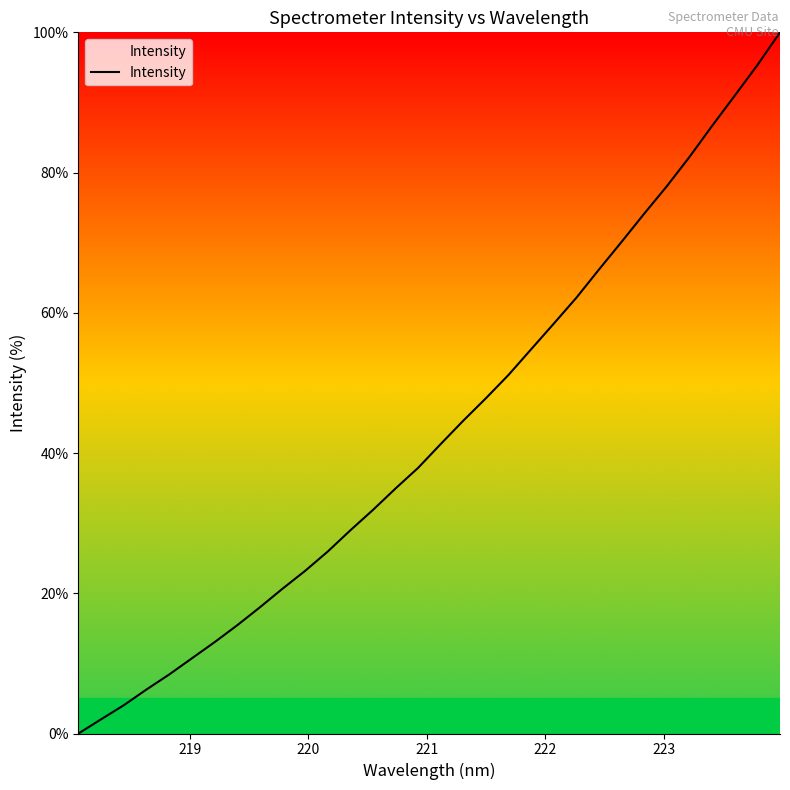

What is the difference between the maximum and minimum values?

100.0